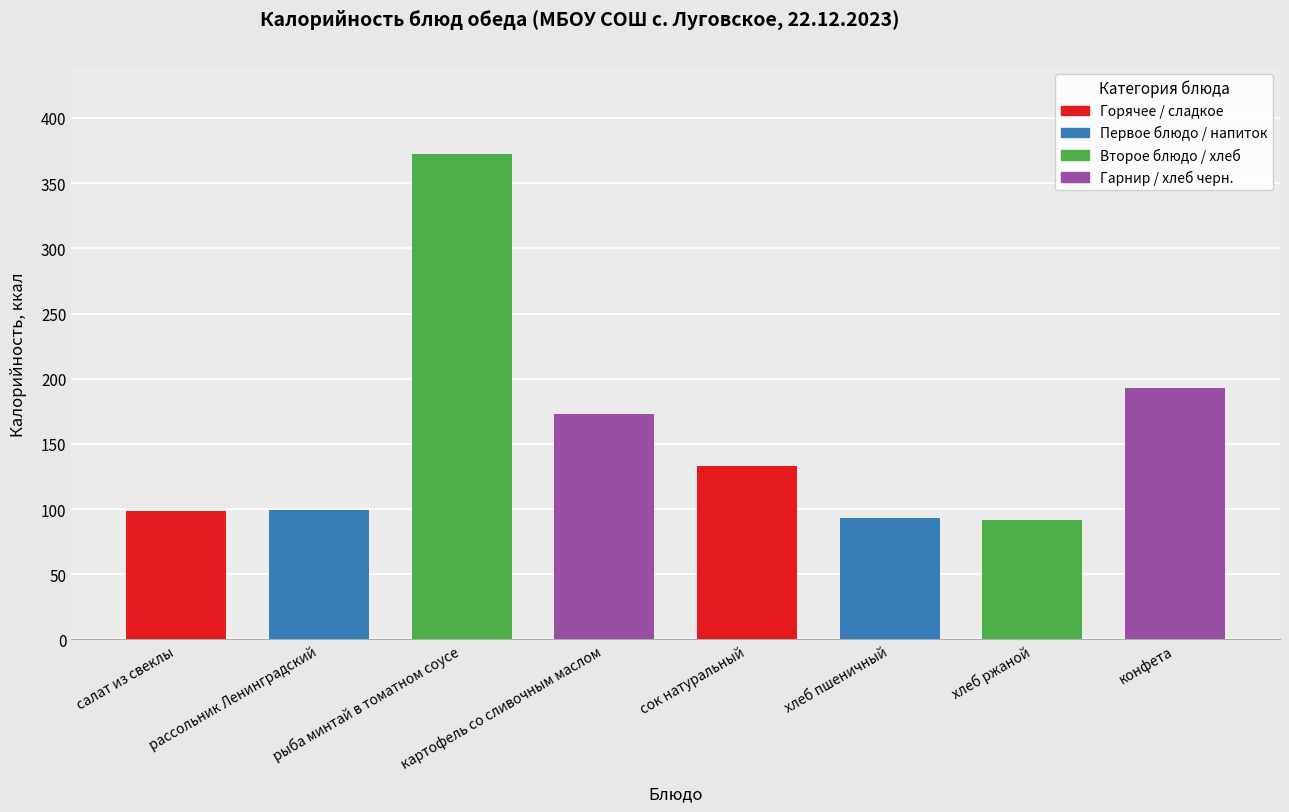

Where does the data first go above 132?

рыба минтай в томатном соусе